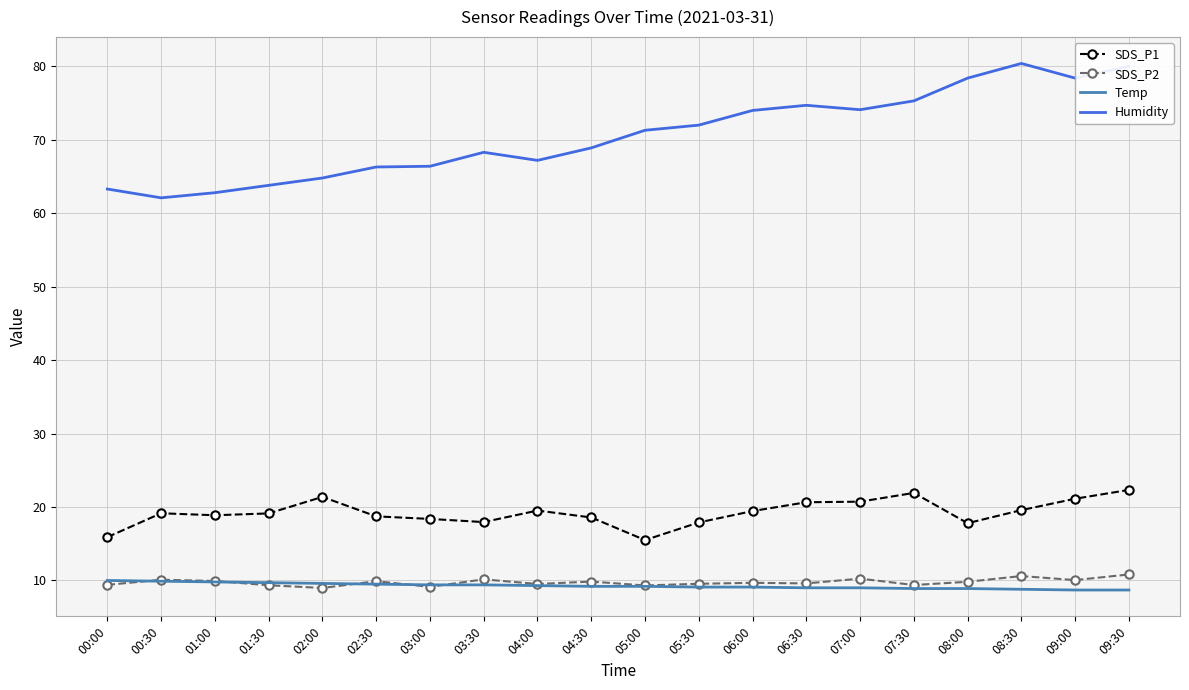

True or false: SDS_P2 and Humidity cross at least once.

False